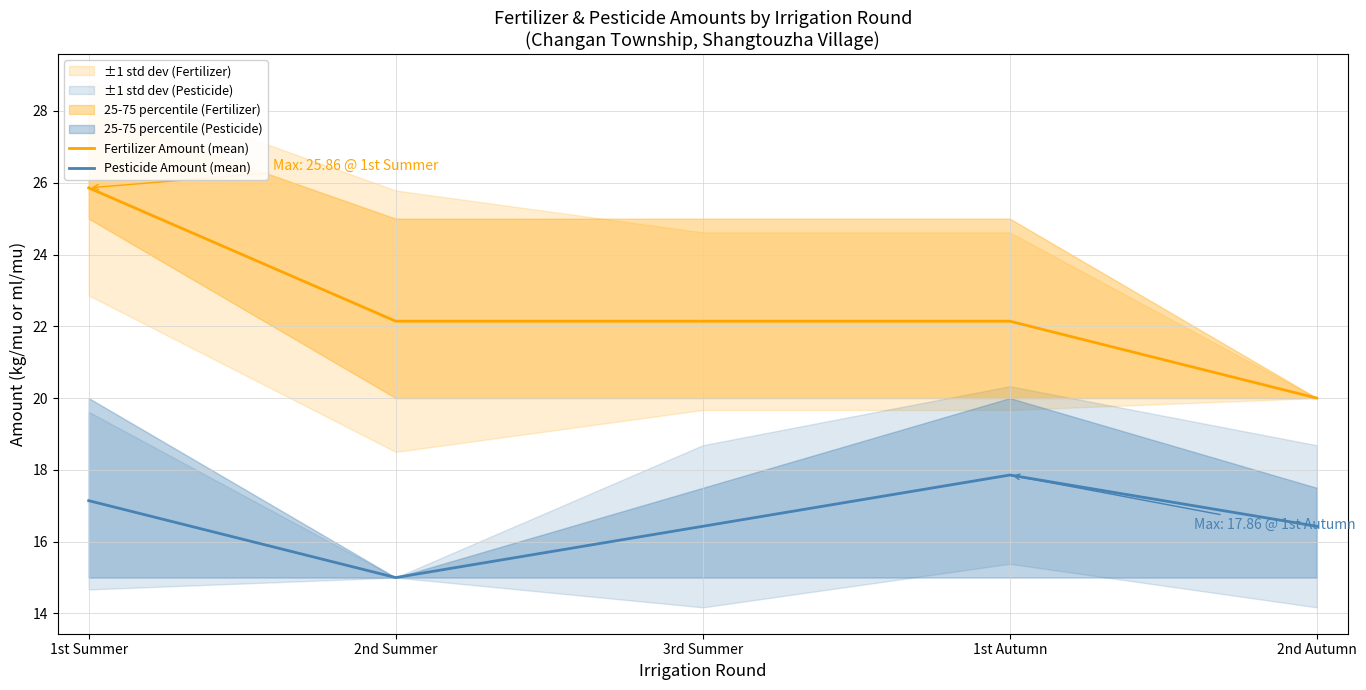

At how many categories does at least one series exceed 18?

5